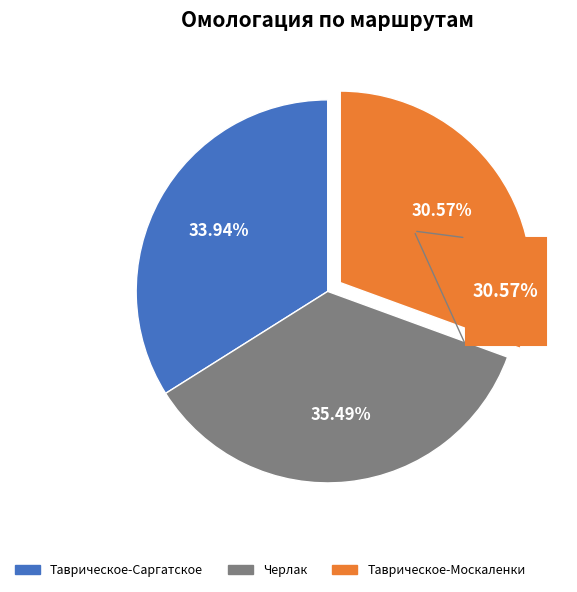

Which category has the biggest portion of the pie?

Черлак